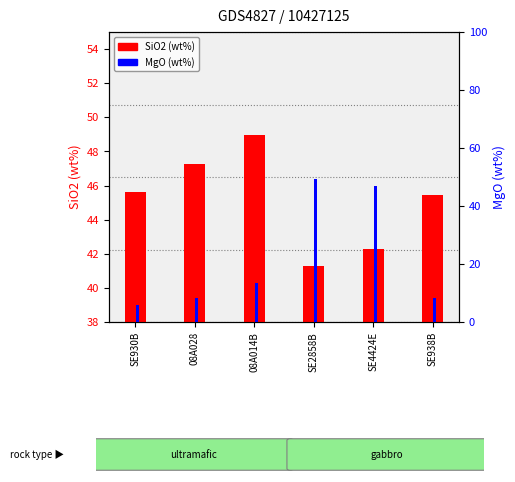

What is the smallest value displayed?

6.0